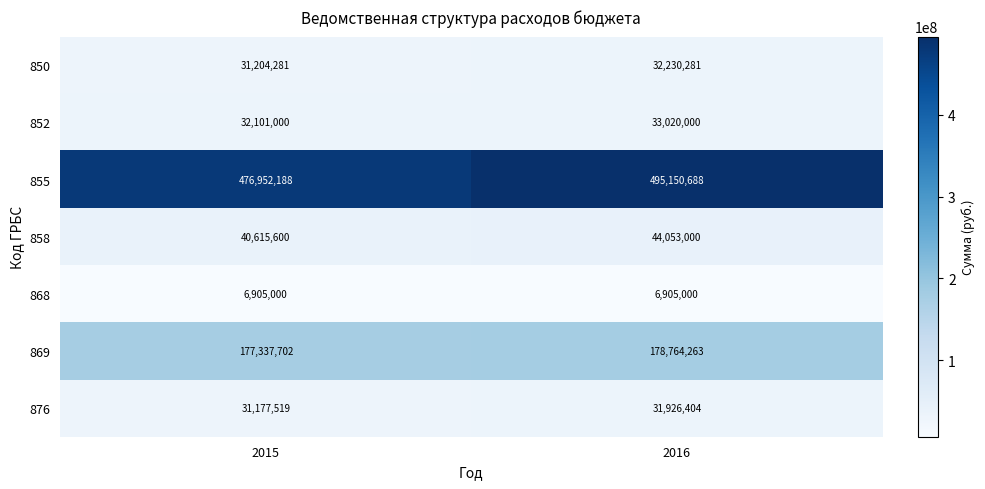

Reading left to right, extract all data points from this chart.

850: 31204281	32230281
852: 32101000	33020000
855: 476952188	495150688
858: 40615600	44053000
868: 6905000	6905000
869: 177337702	178764263
876: 31177519	31926404